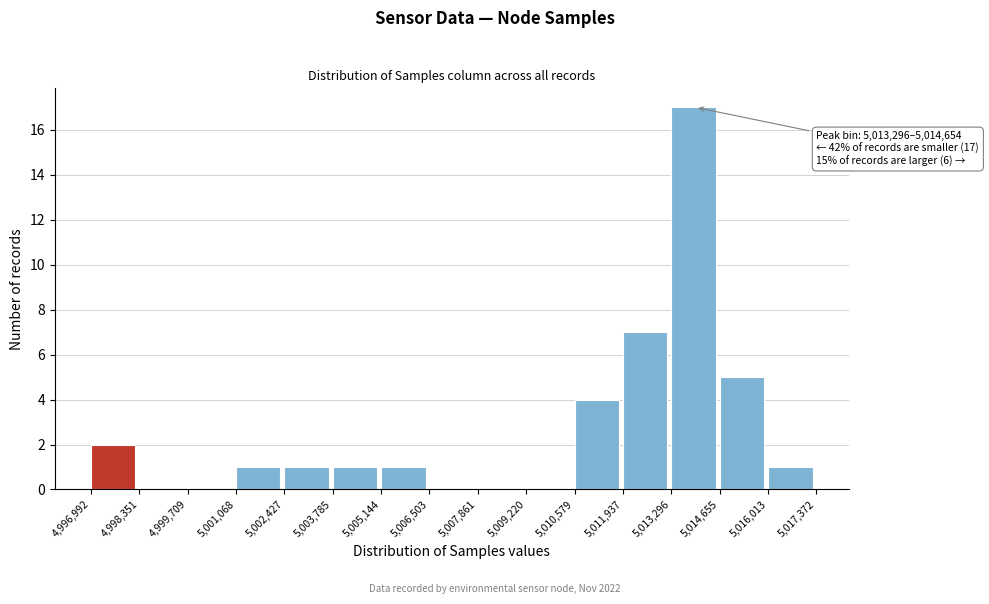

Over which range of the x-axis is the bar tallest?

5,013,296 to 5,014,655